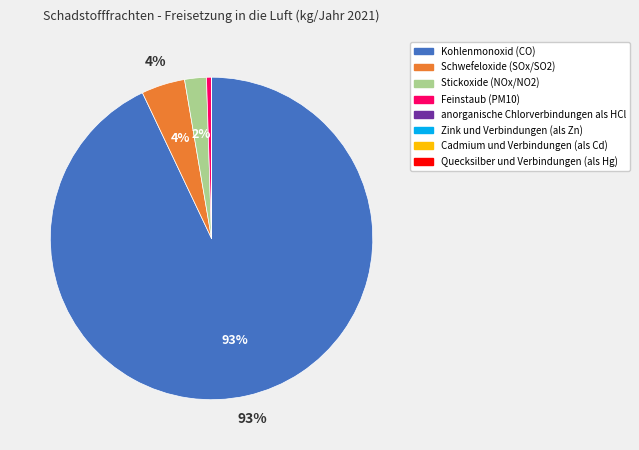

Does Kohlenmonoxid (CO) account for over 50% of the chart?

Yes